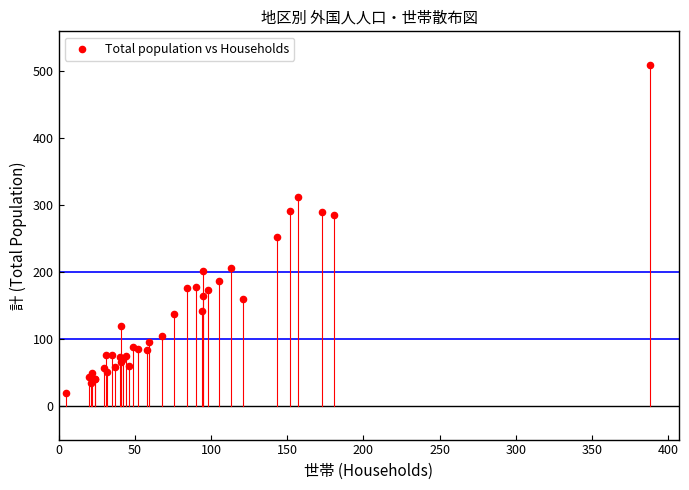

What Y value in the scatter plot is closest to 264?

252